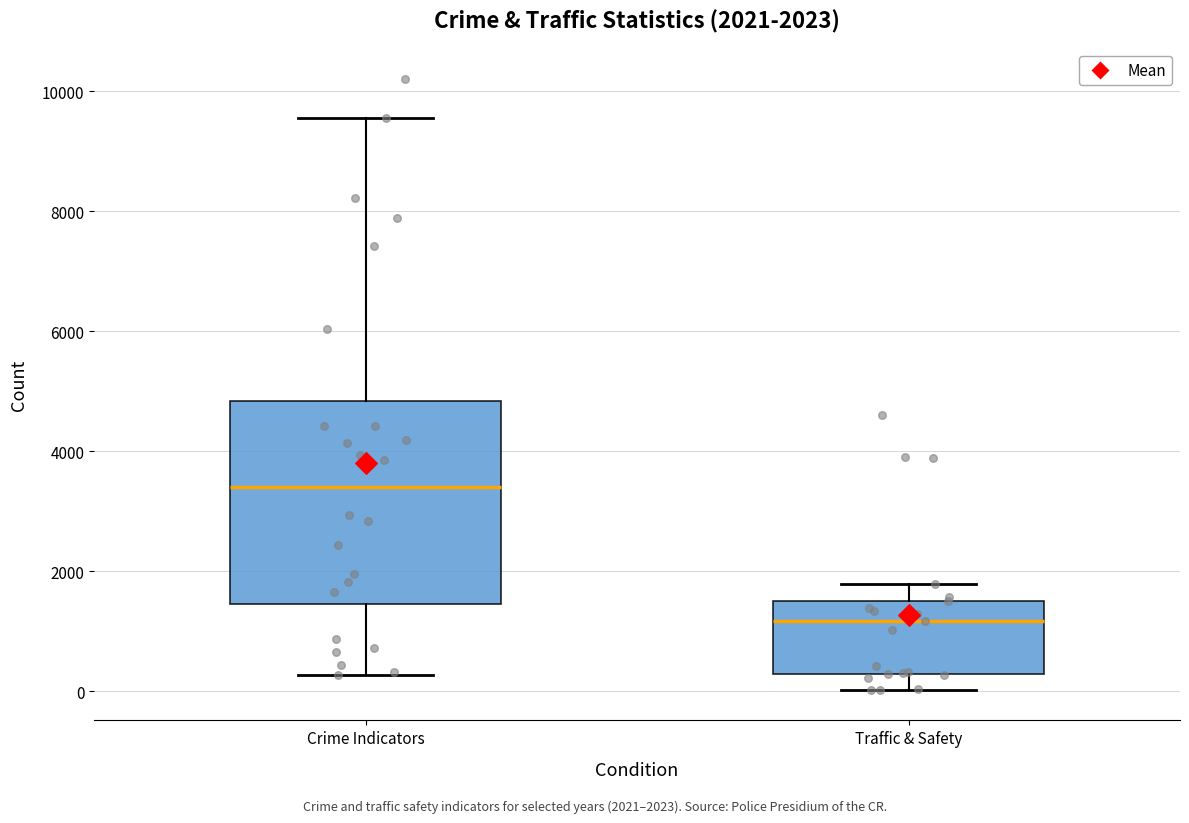

Which box is the tallest, from its lower edge to its upper edge?

Crime Indicators